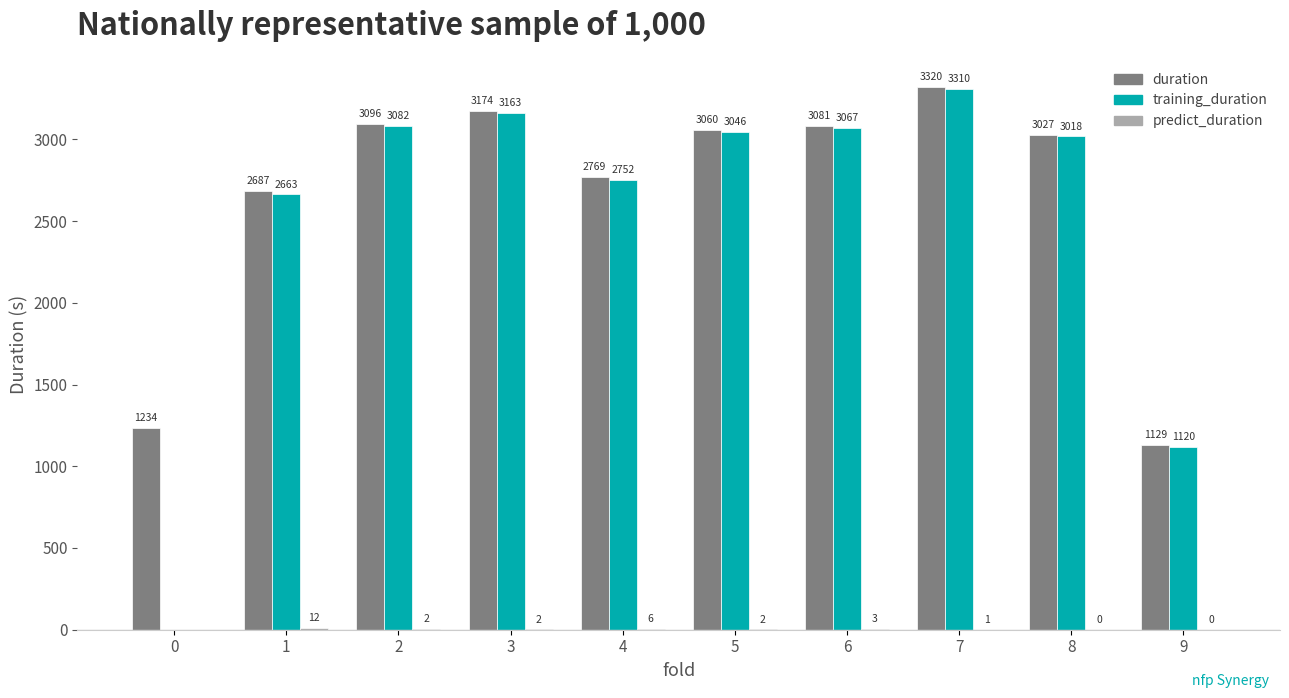

Which category has the highest value across all series?

7